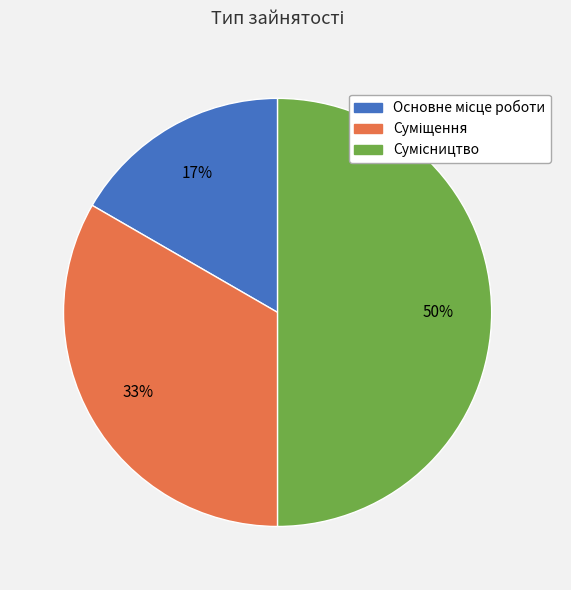

To the nearest percent, what is the difference between the largest and smallest slice percentages?

33%